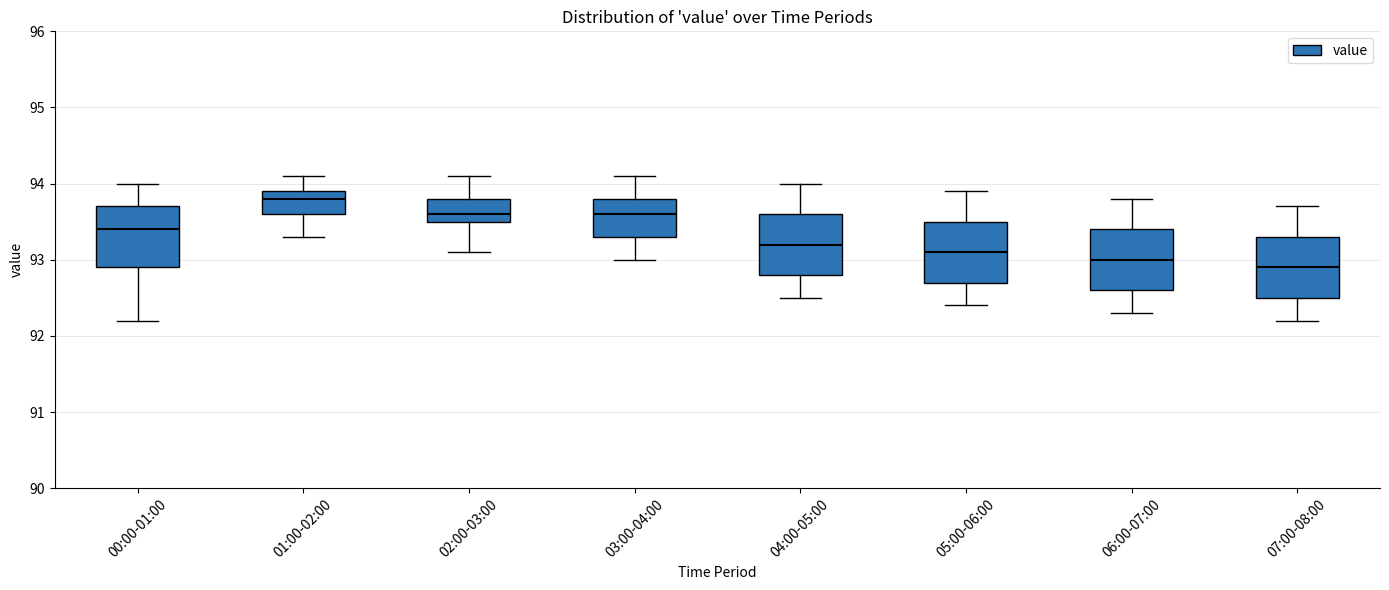

Where is the lower edge of the box for 07:00-08:00 on the y-axis? The values are not printed on the chart, so give them approximately, as read against the axis.

92.5